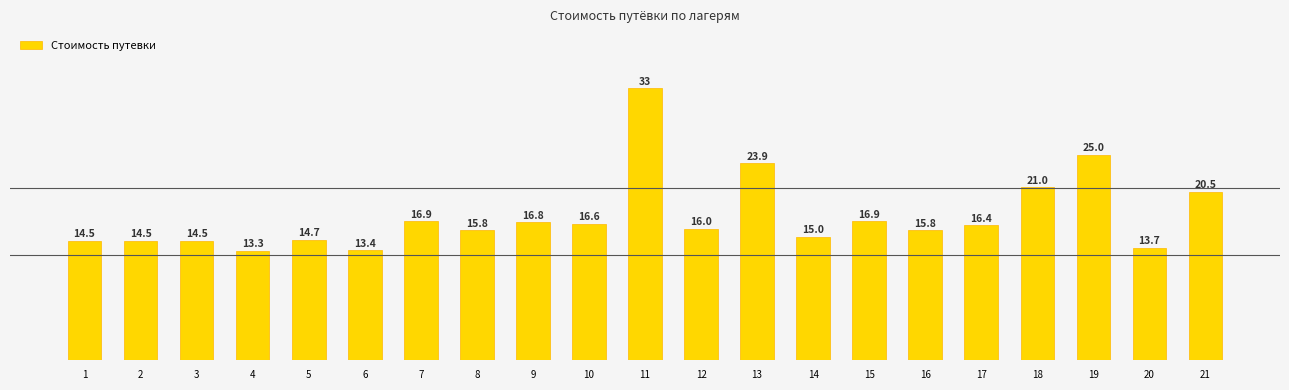

The chart shows a value of 3642 at 17. True or false?

False